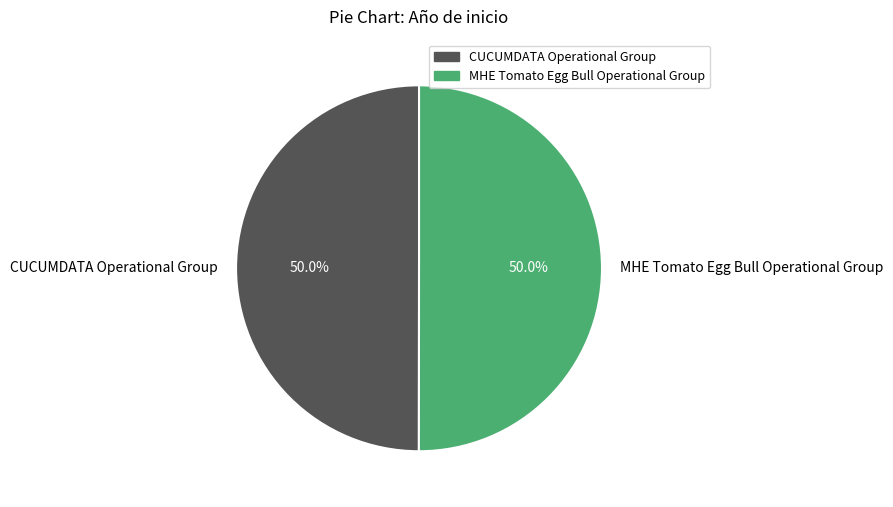

To the nearest percent, what is the combined percentage of CUCUMDATA Operational Group and MHE Tomato Egg Bull Operational Group?

100%